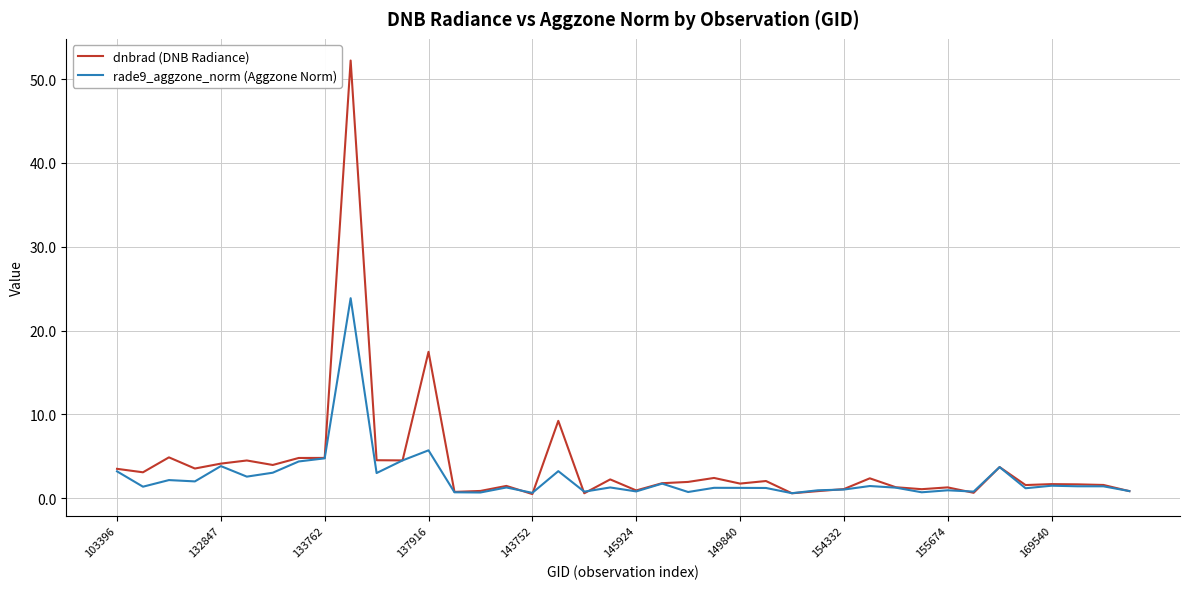

Does the chart have visible grid lines?

Yes